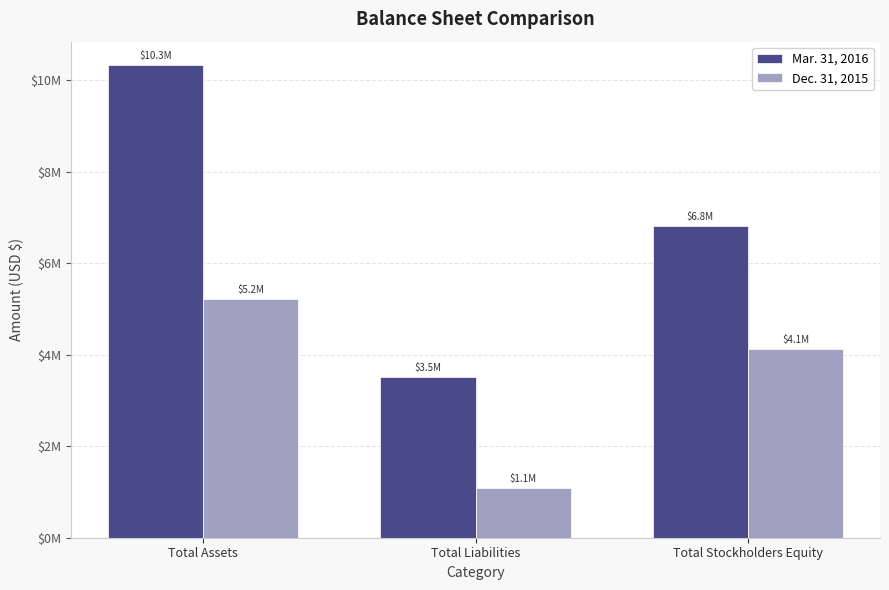

The Dec. 31, 2015 series shows 6729318 at Total Stockholders Equity. True or false?

False